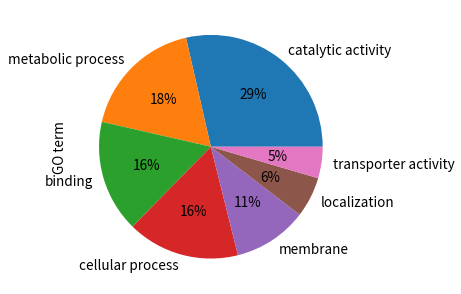

True or false: metabolic process accounts for 18% of the total.

True